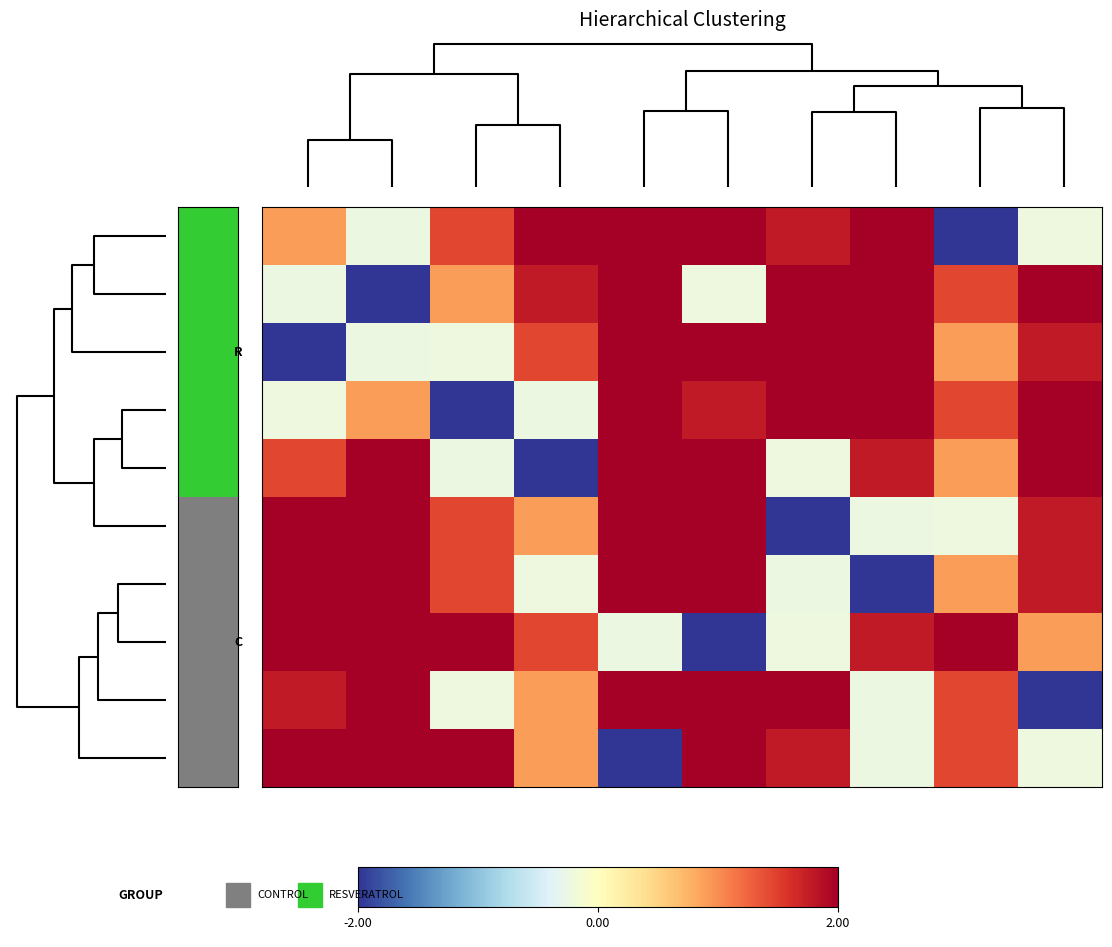

Which series has the largest total across all categories?

row_0